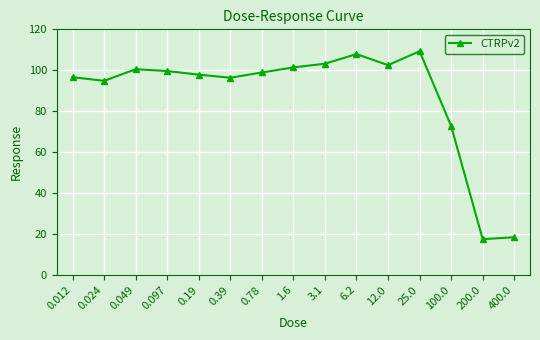

What is the average value?

87.8